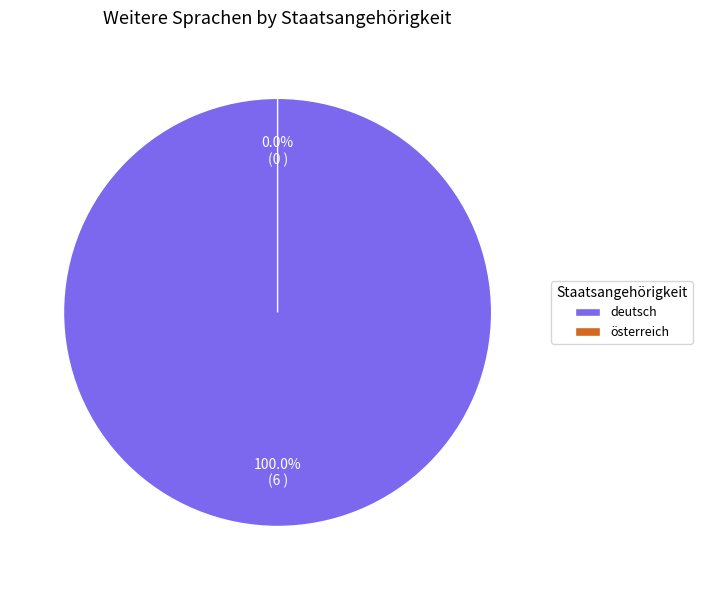

Count the number of slices in the pie.

5